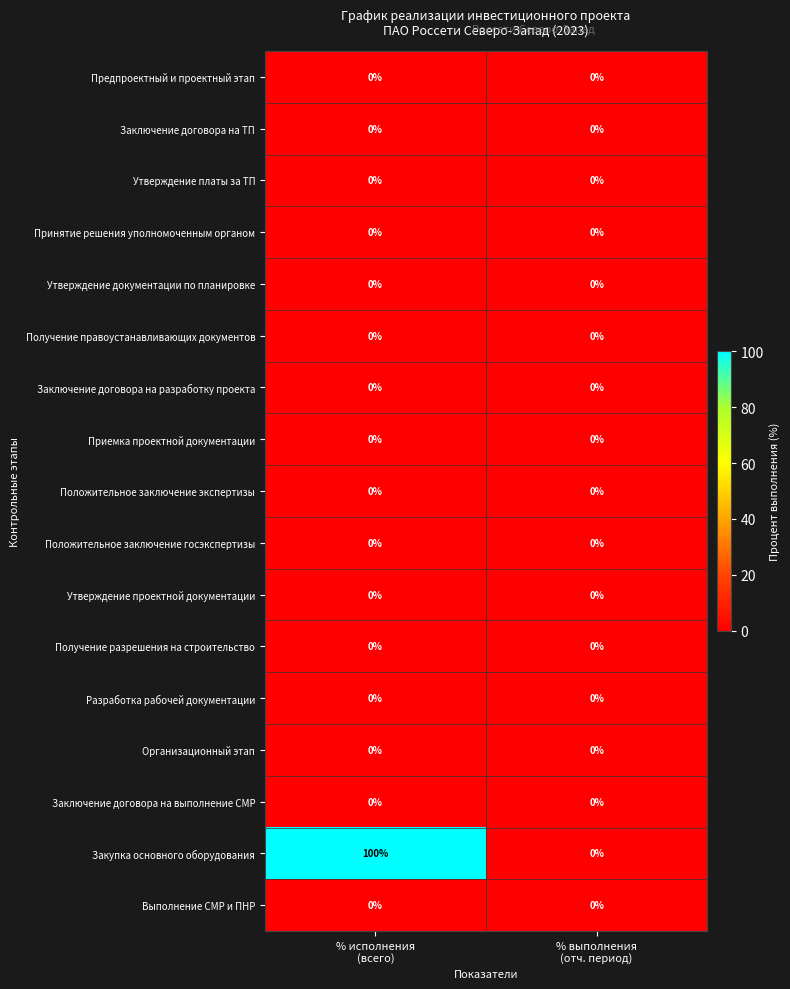

Which series has the largest total across all categories?

Закупка основного оборудования